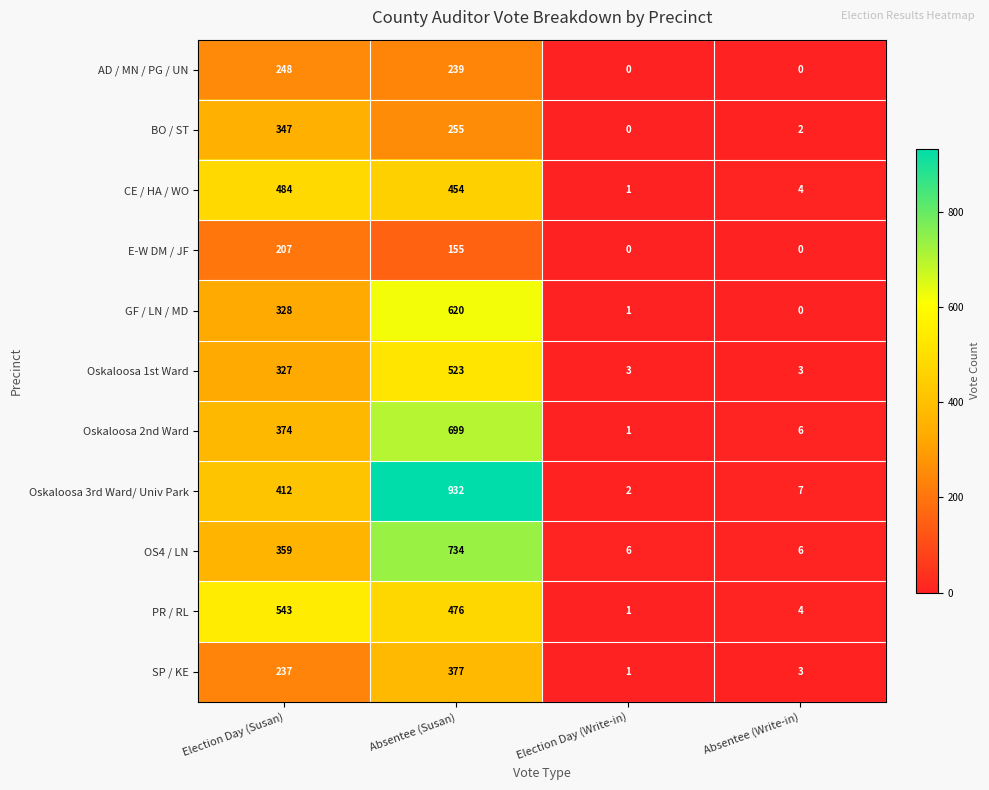

Where is E-W DM / JF nearest to the value 103?

Absentee (Susan)